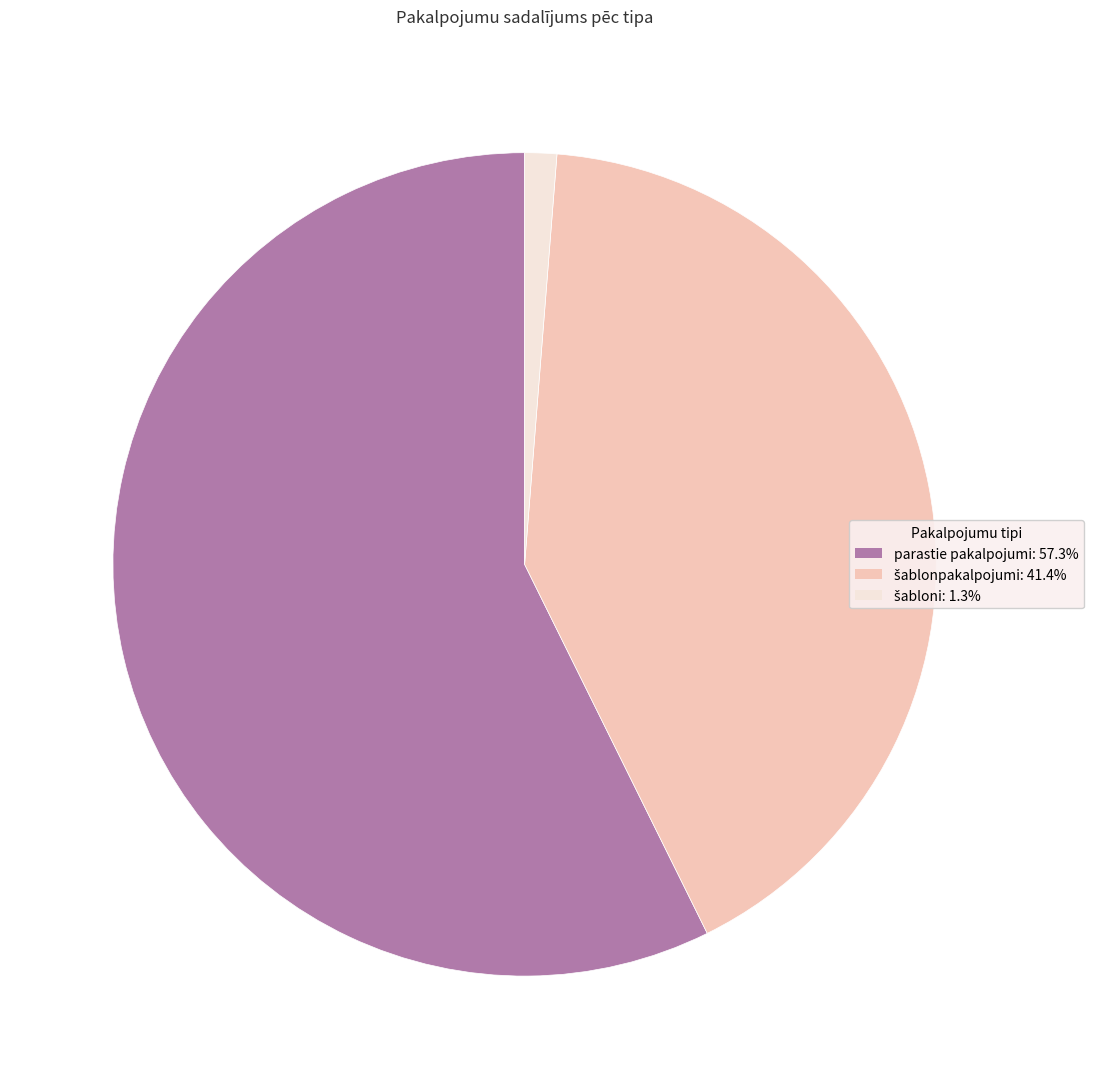

Is there any slice that represents more than half of the pie?

Yes